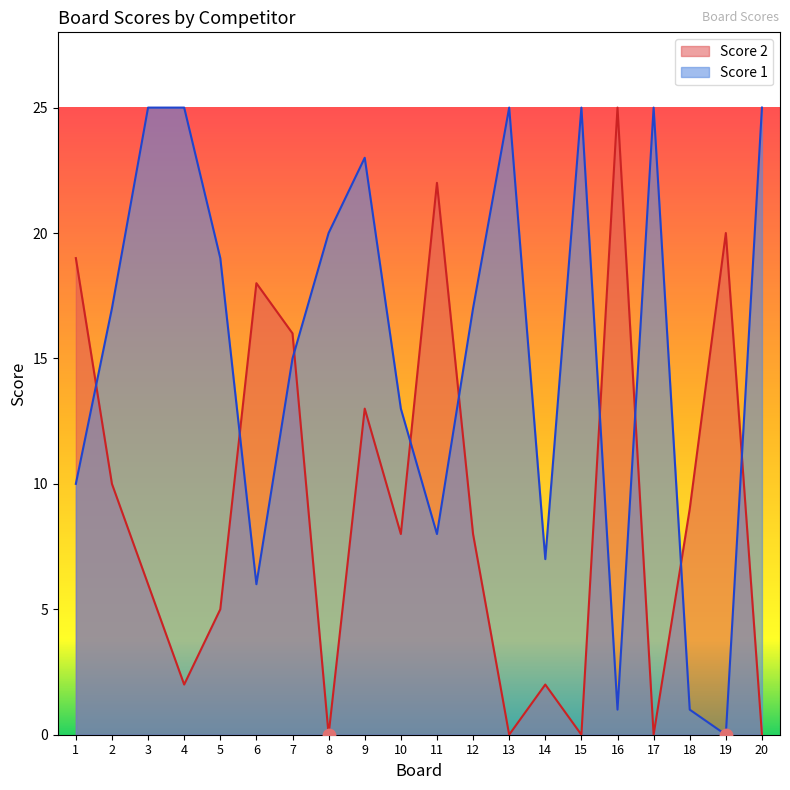

What are all the series names shown in the legend?

Score 2, Score 1